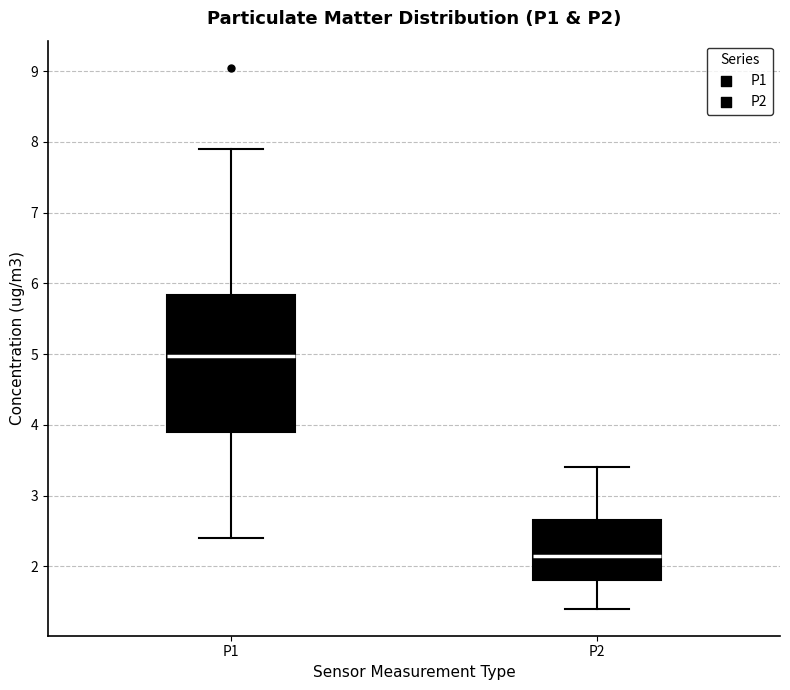

Comparing the boxes themselves (not the whiskers), which one is the tallest?

P1